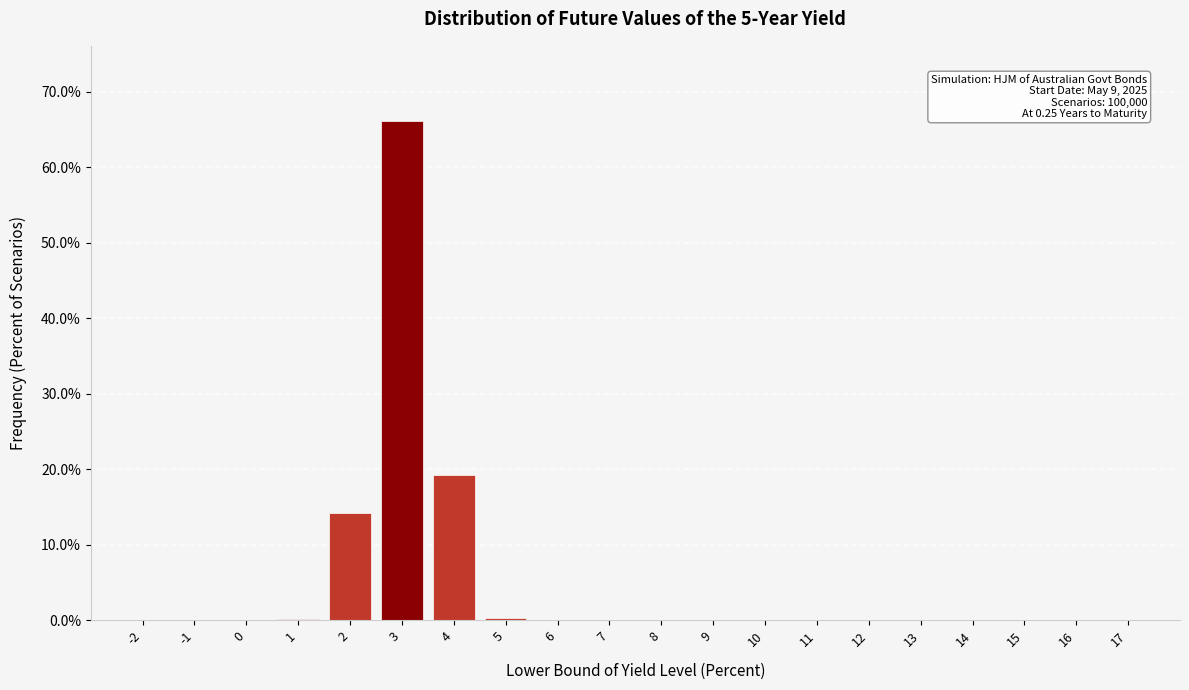

Is it true that the value at 13 is 0.0?

True